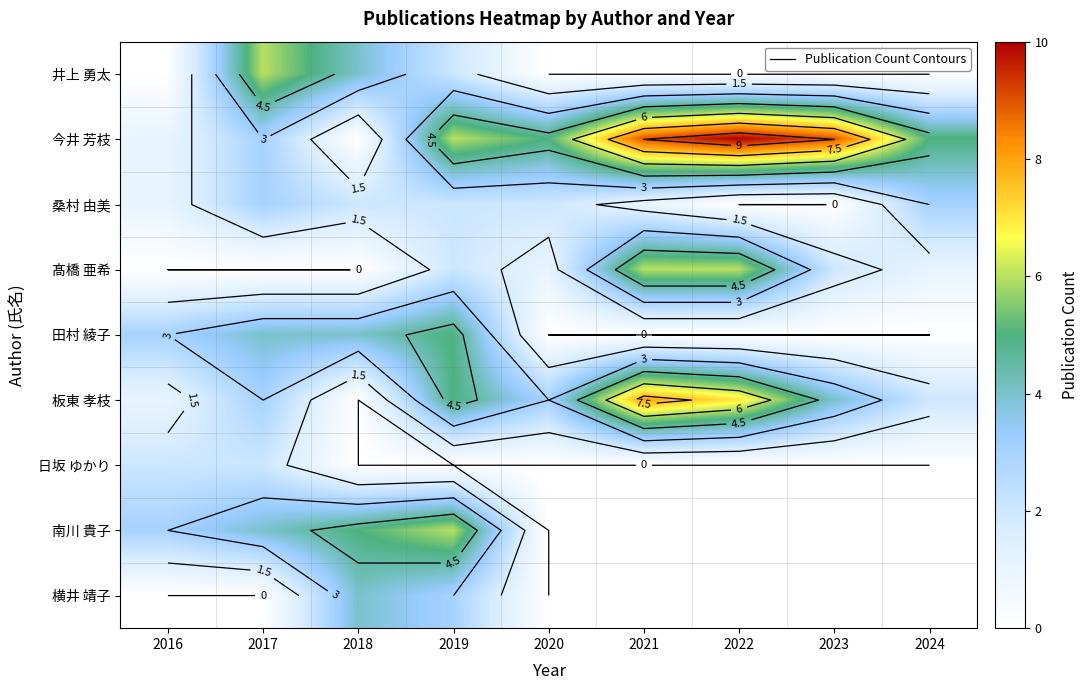

At which category is the sum across all series the highest?

2019